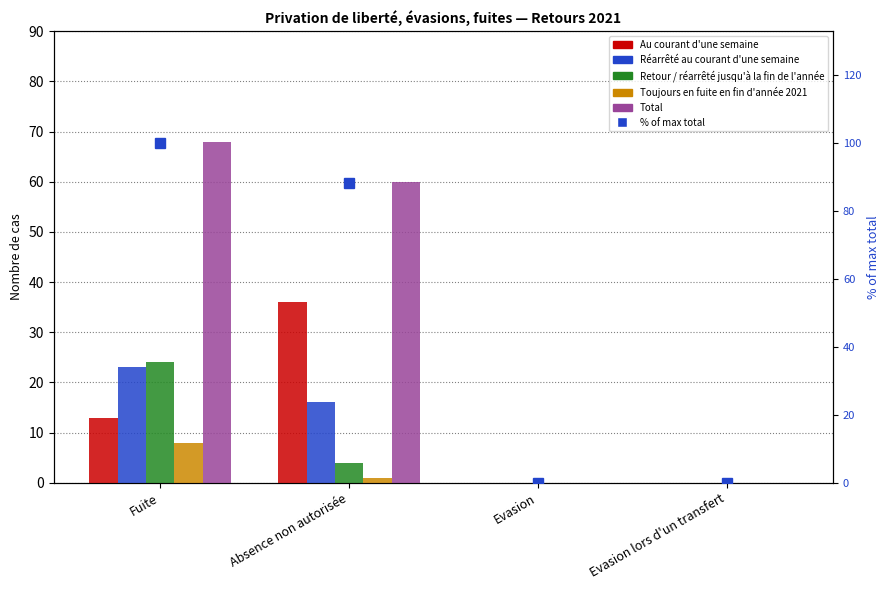

Where is Toujours en fuite en fin d'année 2021 nearest to the value 4?

Absence non autorisée